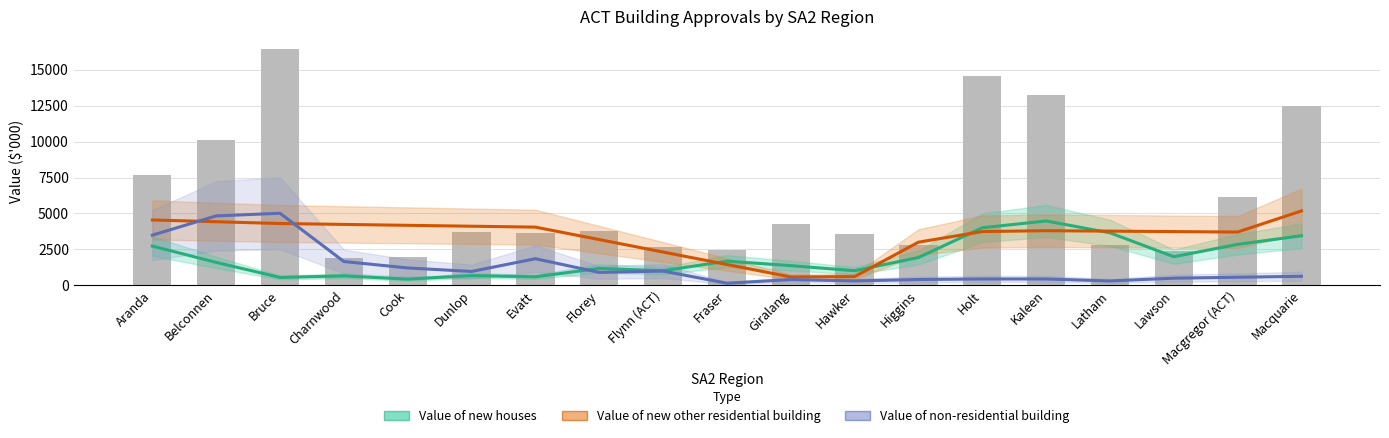

Is it true that Value of total building equals 4266.4 at Giralang?

True